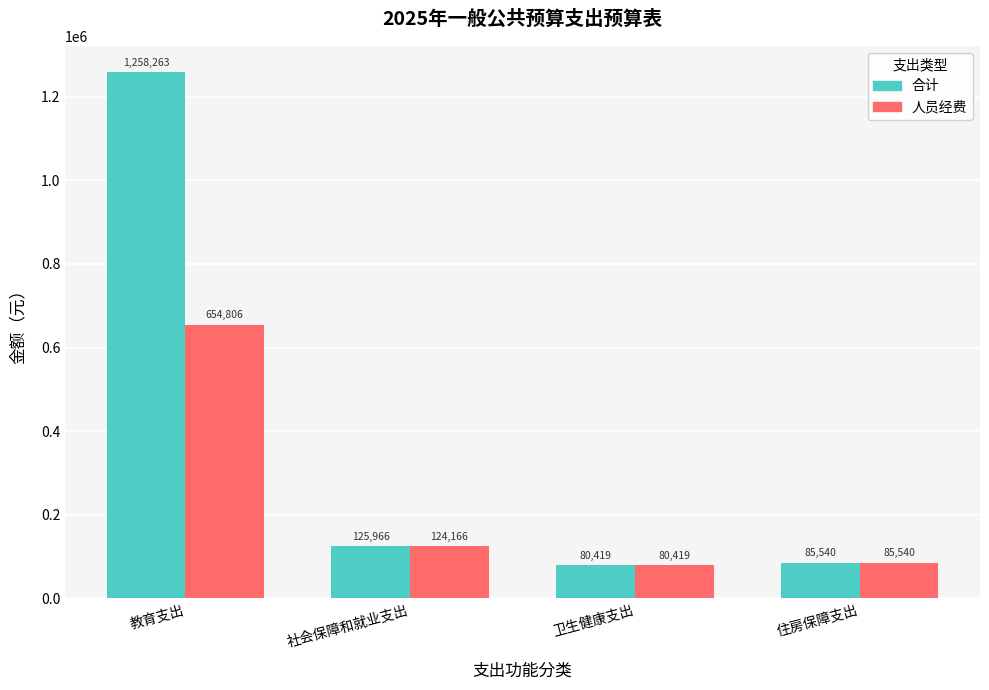

What are all the series names shown in the legend?

合计, 人员经费